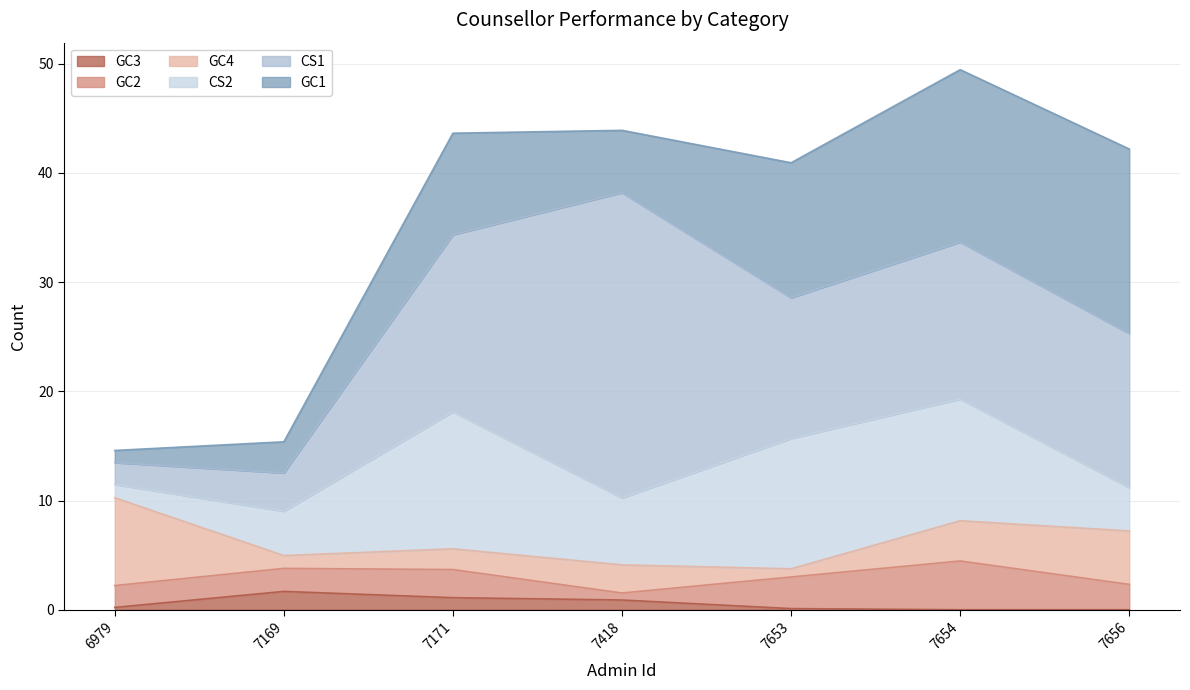

What is the total value across all series at 7169?

15.4